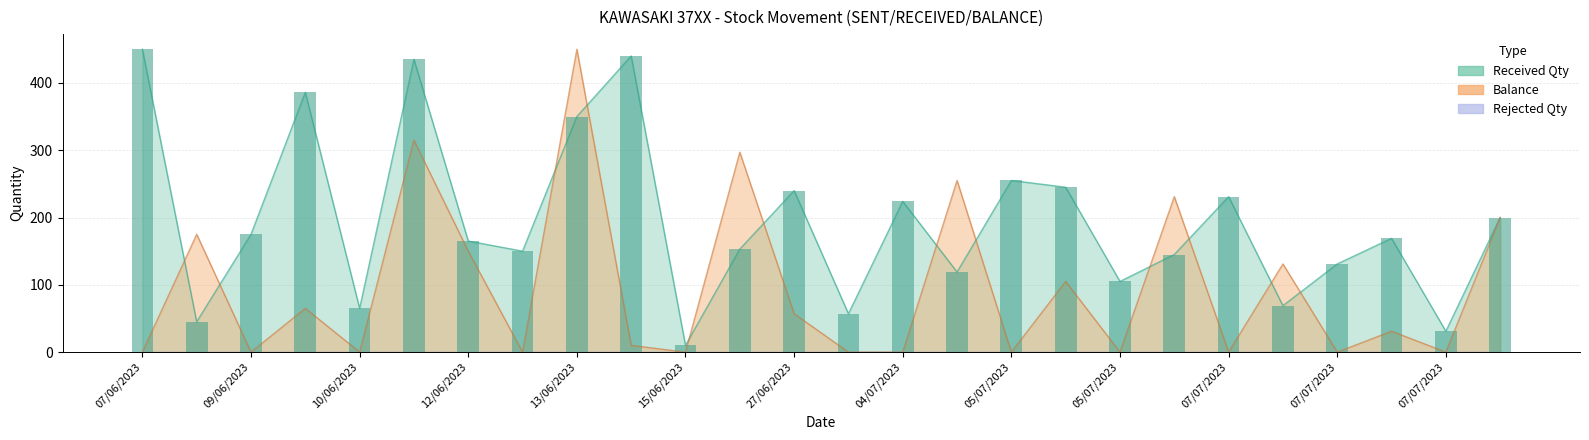

True or false: Balance has a value of 108 at 05/07/2023.

False